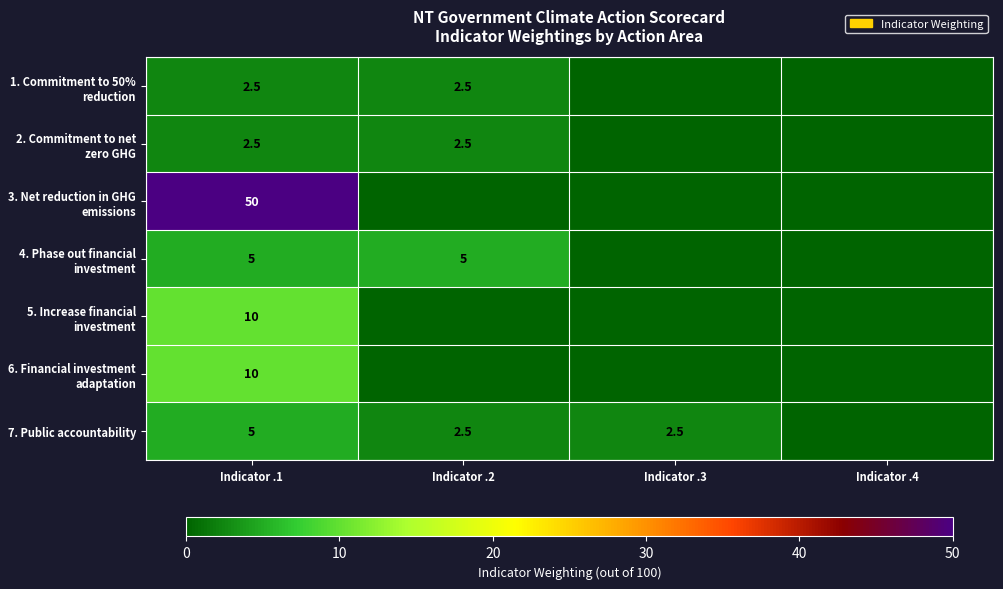

Is it true that 1. Commitment to 50% reduction equals 3.8 at Indicator .1?

False